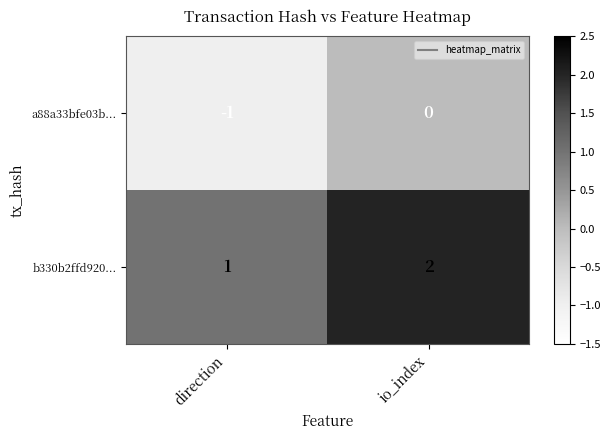

Where is a88a33bfe03b... nearest to the value 0?

io_index